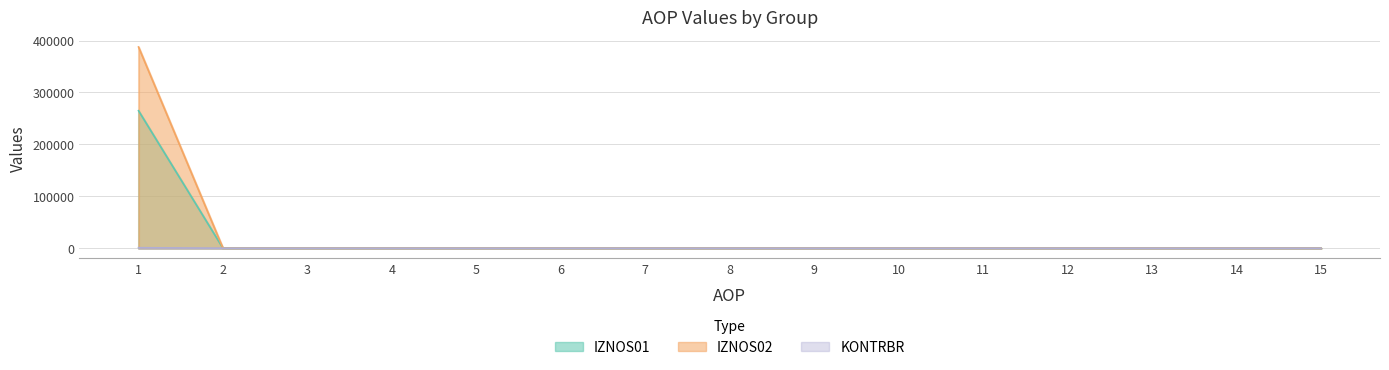

Which category has the highest value in the IZNOS01 series?

1